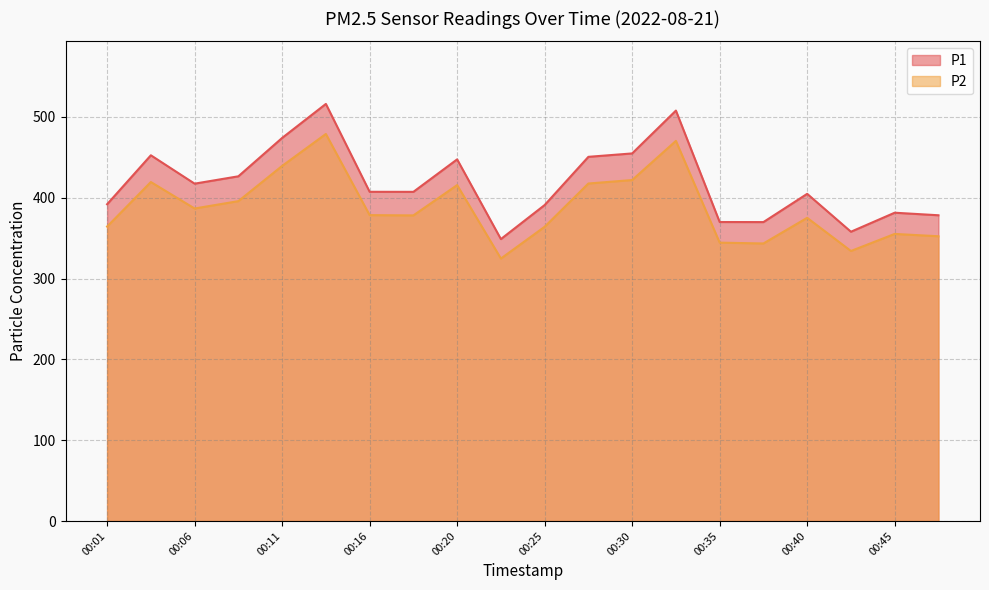

True or false: P1 and P2 intersect in this chart.

False